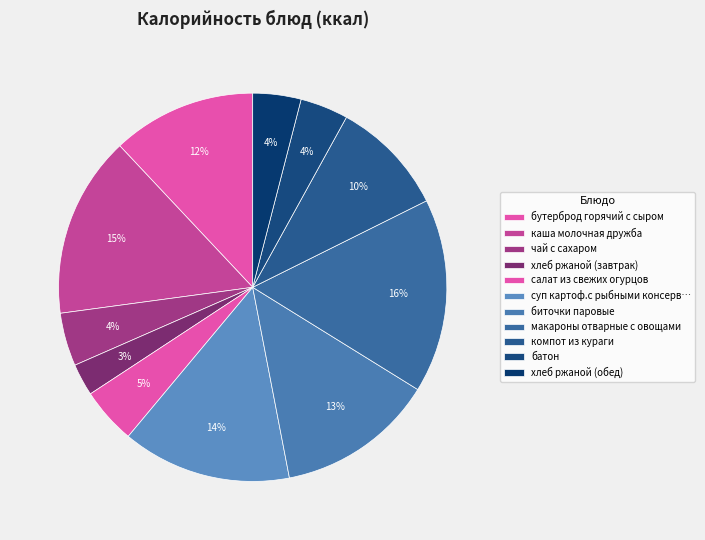

Is the sum of салат из свежих огурцов and хлеб ржаной (завтрак) greater than half?

No